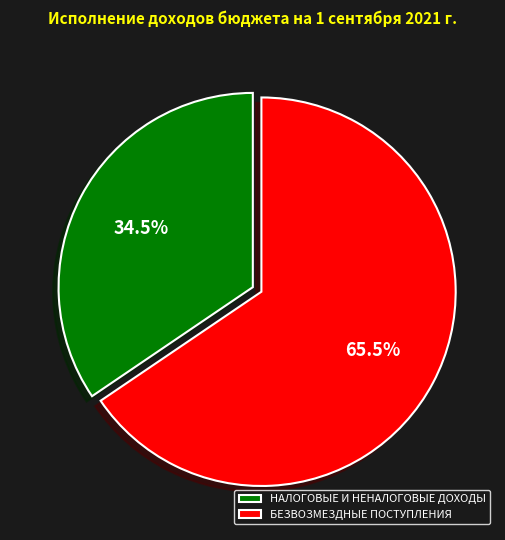

Between БЕЗВОЗМЕЗДНЫЕ ПОСТУПЛЕНИЯ and НАЛОГОВЫЕ И НЕНАЛОГОВЫЕ ДОХОДЫ, which is larger?

БЕЗВОЗМЕЗДНЫЕ ПОСТУПЛЕНИЯ